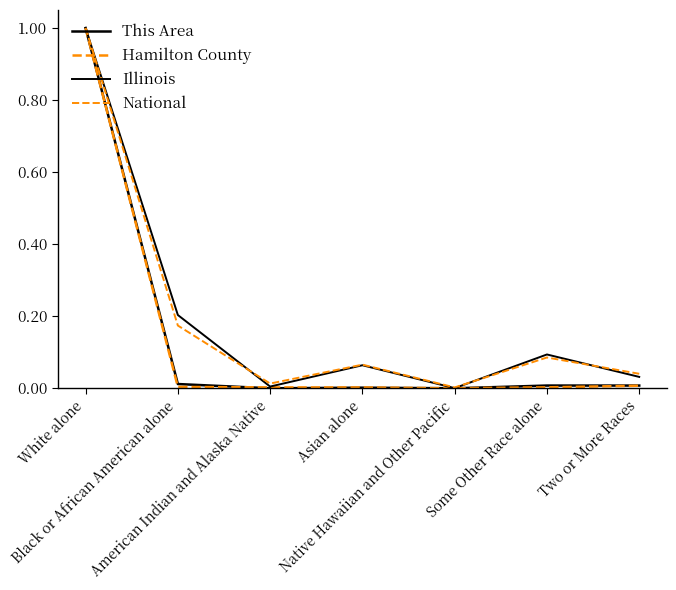

How many lines are shown in the chart?

4